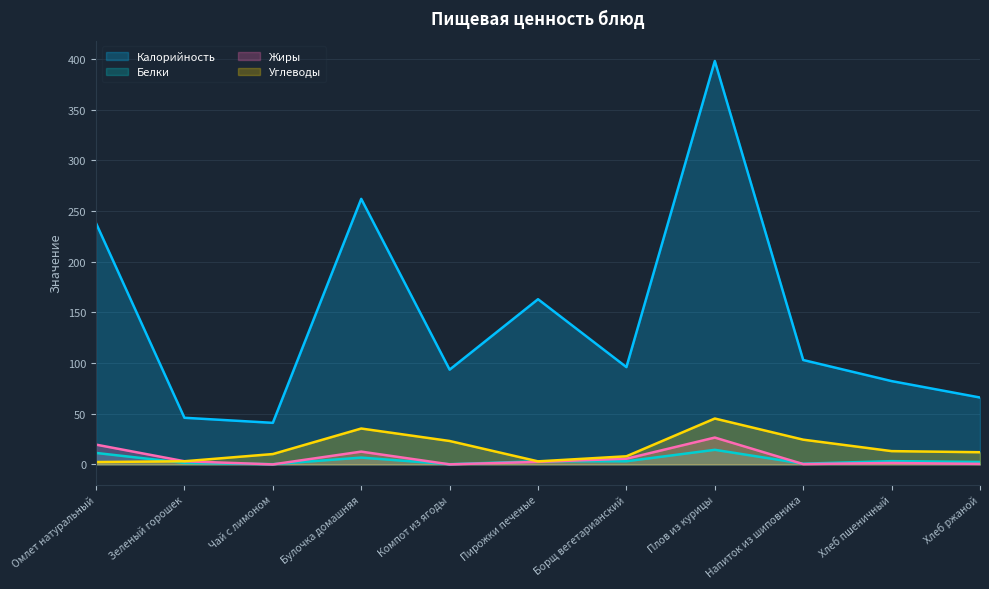

Reading left to right, what are all the values shown in this chart?

Калорийность: 238.0	46.0	41.0	262.0	93.5	163.0	96.0	398.1	103.0	82.2	66.0
Белки: 11.3	1.5	0.2	6.7	0.2	3.1	3.1	14.4	0.7	3.2	2.4
Жиры: 19.5	3.1	0.0	12.6	0.0	2.5	5.6	26.5	0.3	1.4	0.5
Углеводы: 2.3	3.1	10.2	35.4	23.1	3.0	8.0	45.3	24.4	13.1	12.0